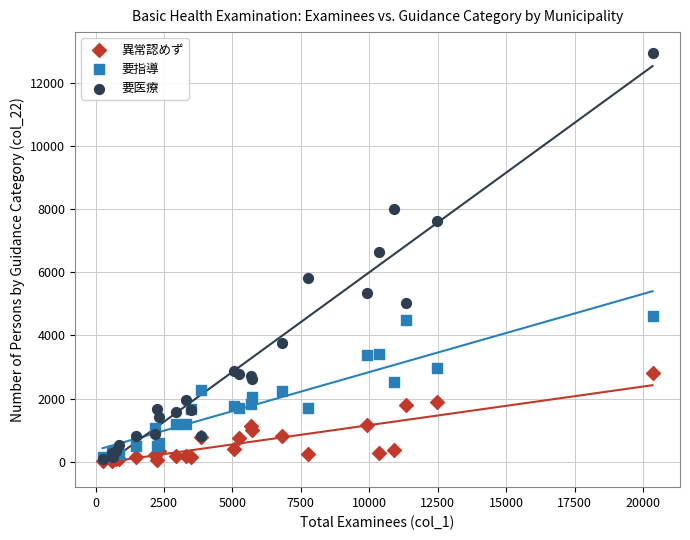

What are all the series names shown in the legend?

異常認めず, 要指導, 要医療